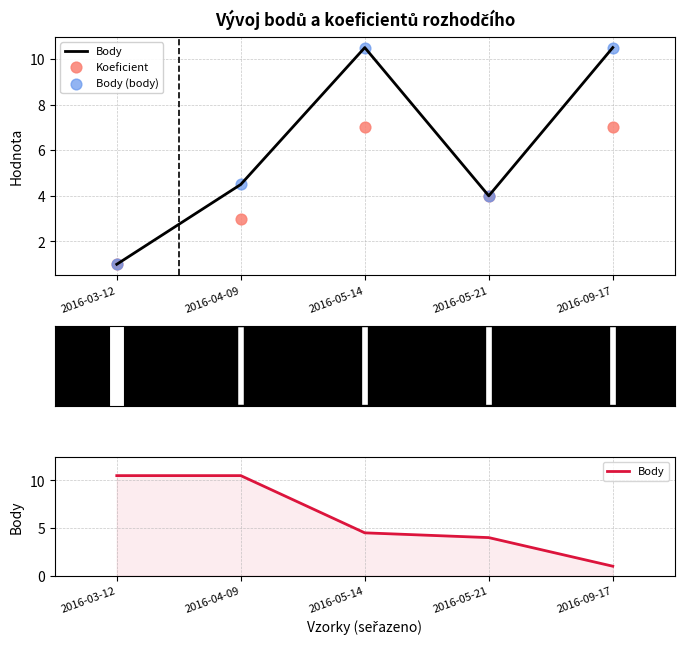

Which series contains the highest Y value?

Body